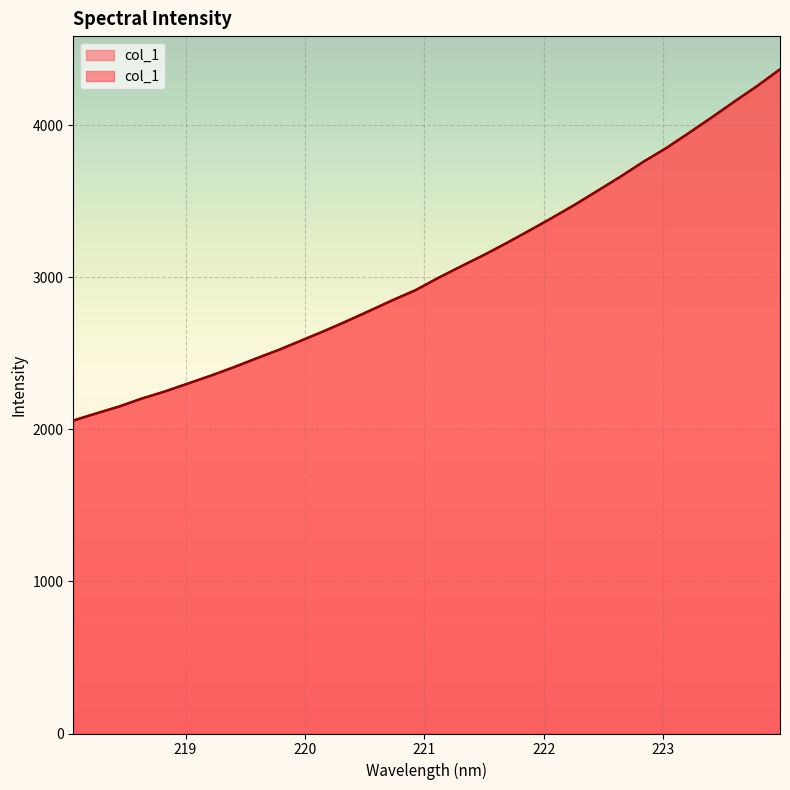

Which category has the lowest value across all series?

218.0596